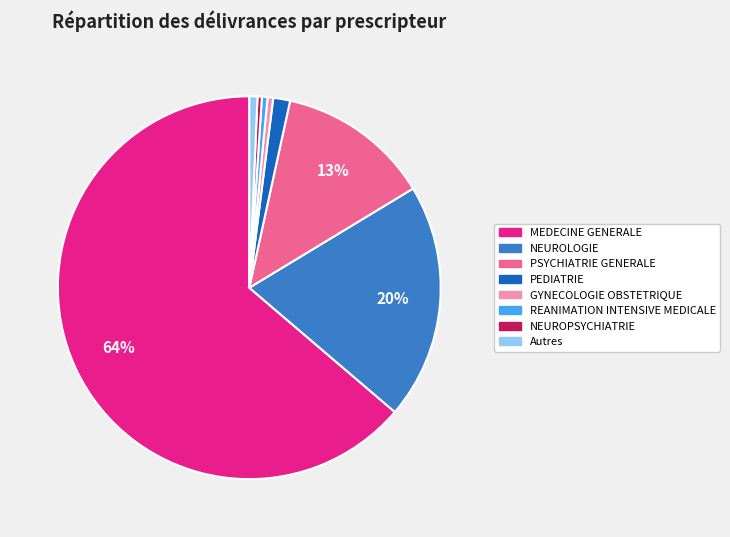

To the nearest percent, what is the combined percentage of PSYCHIATRIE GENERALE and REANIMATION INTENSIVE MEDICALE?

13%